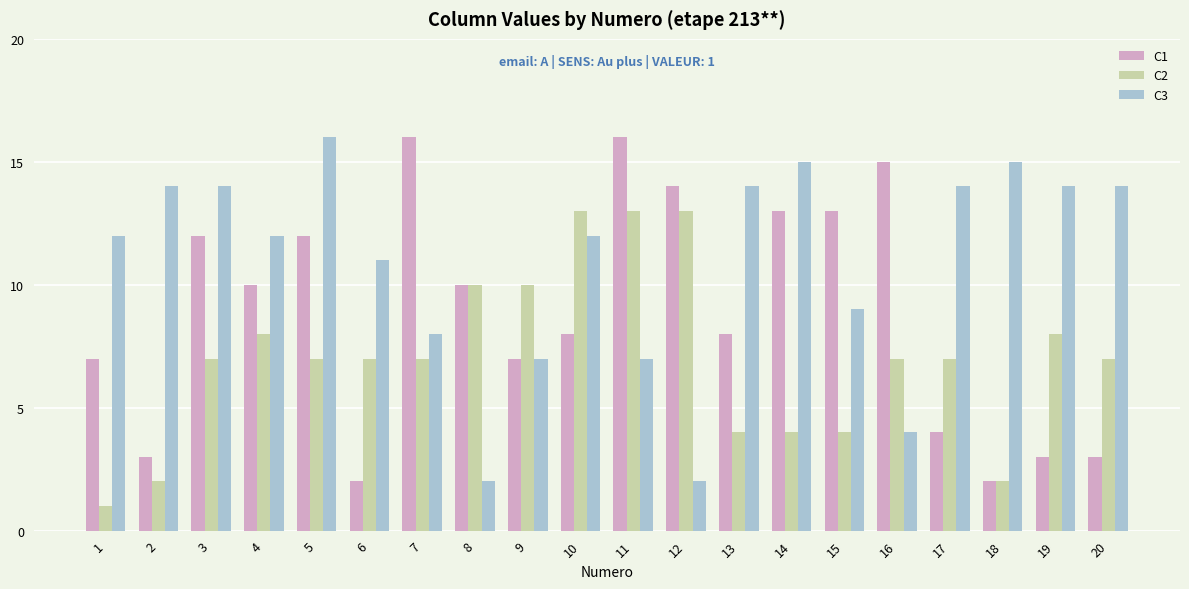

What is the difference between the C3 values at 13 and 4?

2